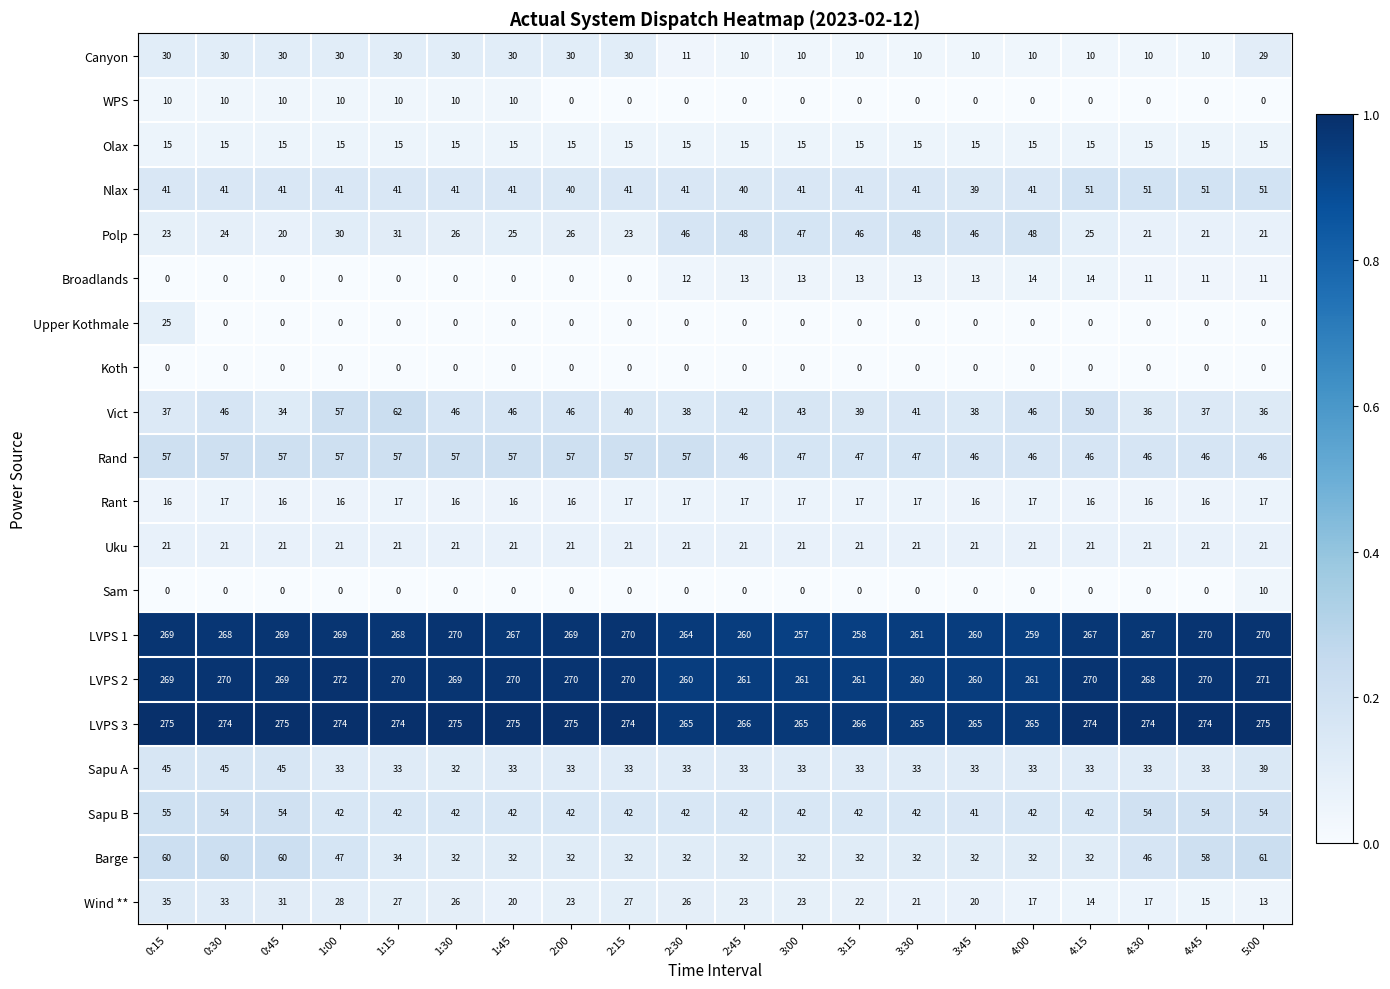

What is the sum of all Nlax values?

856